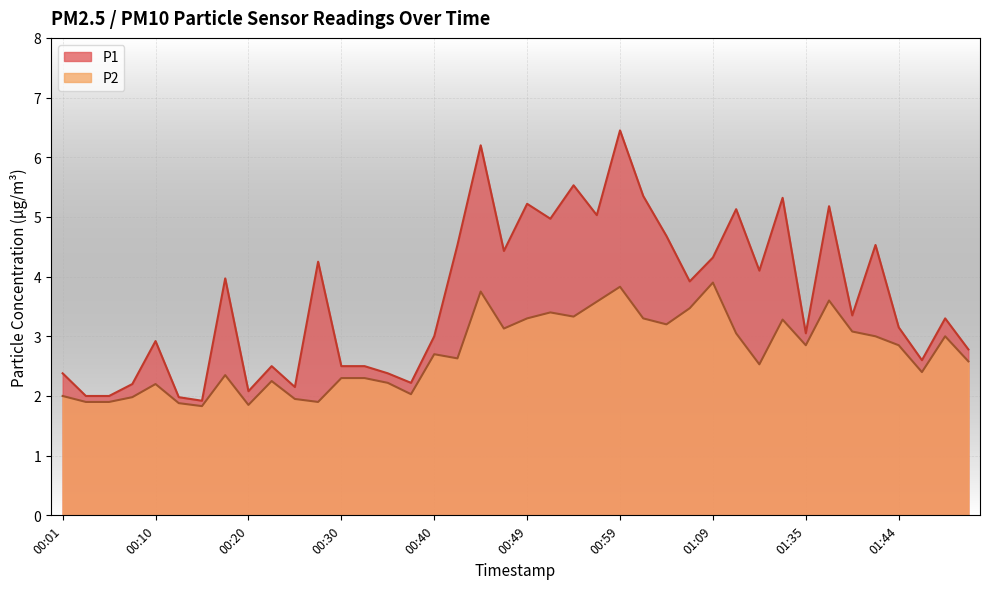

Reading left to right, transcribe all the data shown in this chart.

P1: 00:01=2.4	00:03=2.0	00:06=2.0	00:08=2.2	00:10=2.9	00:13=2.0	00:15=1.9	00:18=4.0	00:20=2.1	00:23=2.5	00:25=2.1	00:27=4.2	00:30=2.5	00:32=2.5	00:35=2.4	00:37=2.2	00:40=3.0	00:42=4.5	00:44=6.2	00:47=4.4	00:49=5.2	00:52=5.0	00:54=5.5	00:57=5.0	00:59=6.5	01:01=5.3	01:04=4.7	01:06=3.9	01:09=4.3	01:14=5.1	01:22=4.1	01:30=5.3	01:35=3.0	01:37=5.2	01:39=3.4	01:42=4.5	01:44=3.1	01:47=2.6	01:49=3.3	01:52=2.8
P2: 00:01=2.0	00:03=1.9	00:06=1.9	00:08=2.0	00:10=2.2	00:13=1.9	00:15=1.8	00:18=2.4	00:20=1.9	00:23=2.2	00:25=1.9	00:27=1.9	00:30=2.3	00:32=2.3	00:35=2.2	00:37=2.0	00:40=2.7	00:42=2.6	00:44=3.8	00:47=3.1	00:49=3.3	00:52=3.4	00:54=3.3	00:57=3.6	00:59=3.8	01:01=3.3	01:04=3.2	01:06=3.5	01:09=3.9	01:14=3.0	01:22=2.5	01:30=3.3	01:35=2.9	01:37=3.6	01:39=3.1	01:42=3.0	01:44=2.9	01:47=2.4	01:49=3.0	01:52=2.6